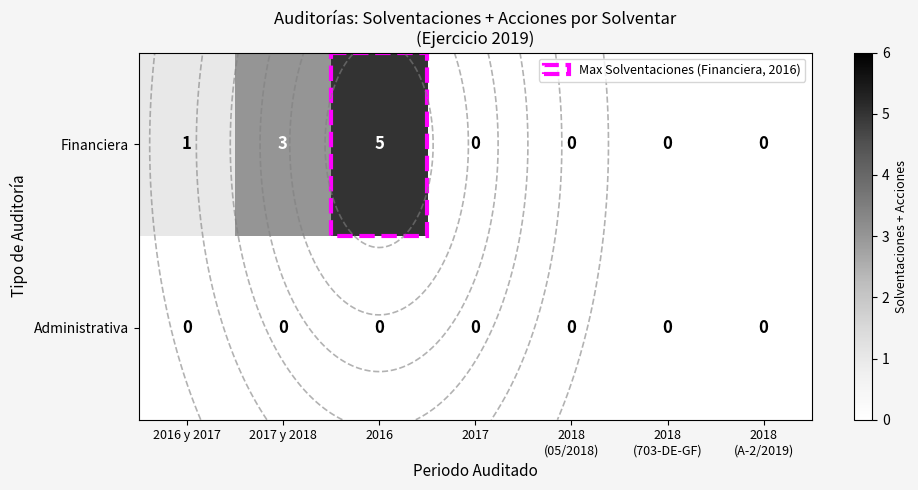

Count the number of categories in the chart.

7